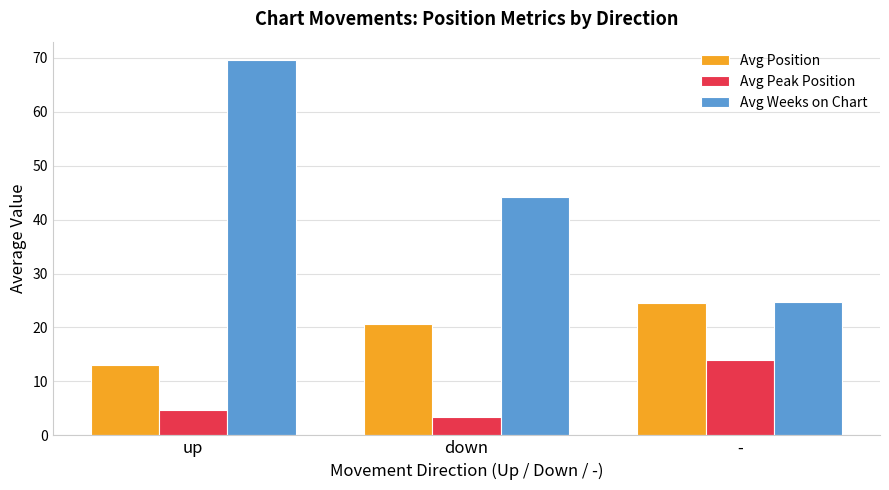

What is the sum of all Avg Weeks on Chart values?

138.3